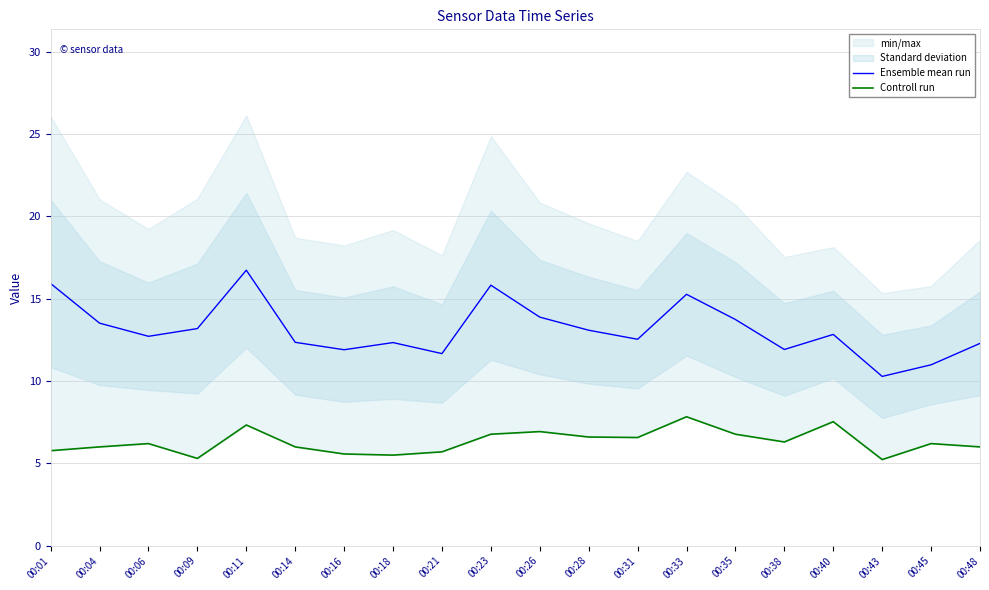

How many data points in Ensemble mean run are less than 12?

5